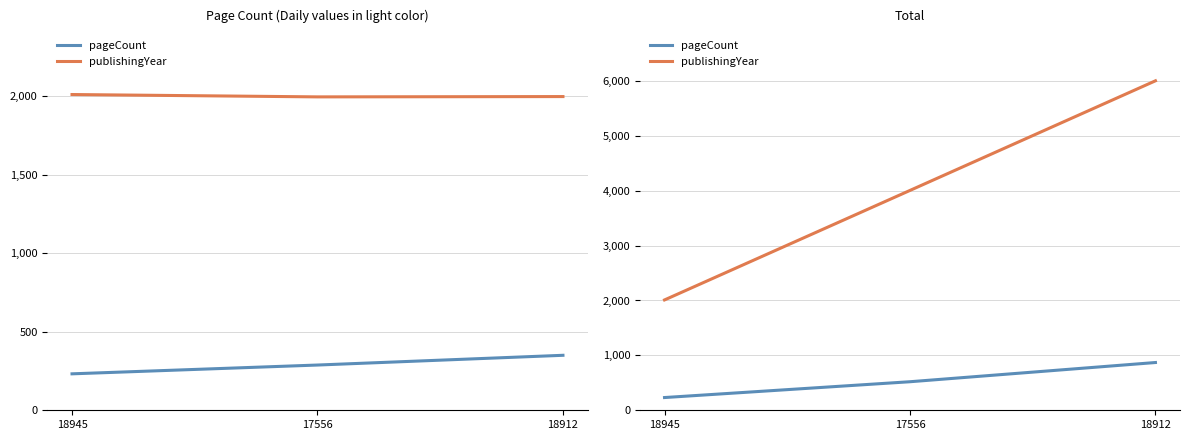

What is the sum of all pageCount values?

1622